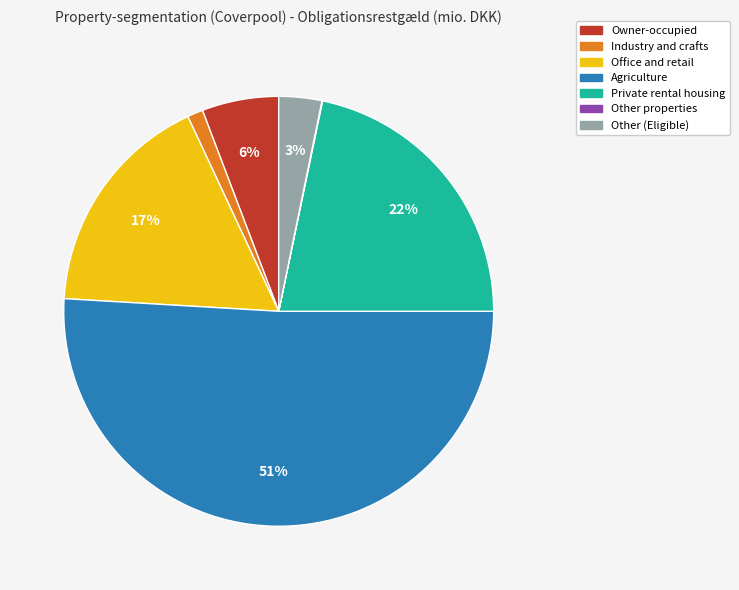

What is the ratio of the value at Other (Eligible) to the value at Private rental housing?

0.1